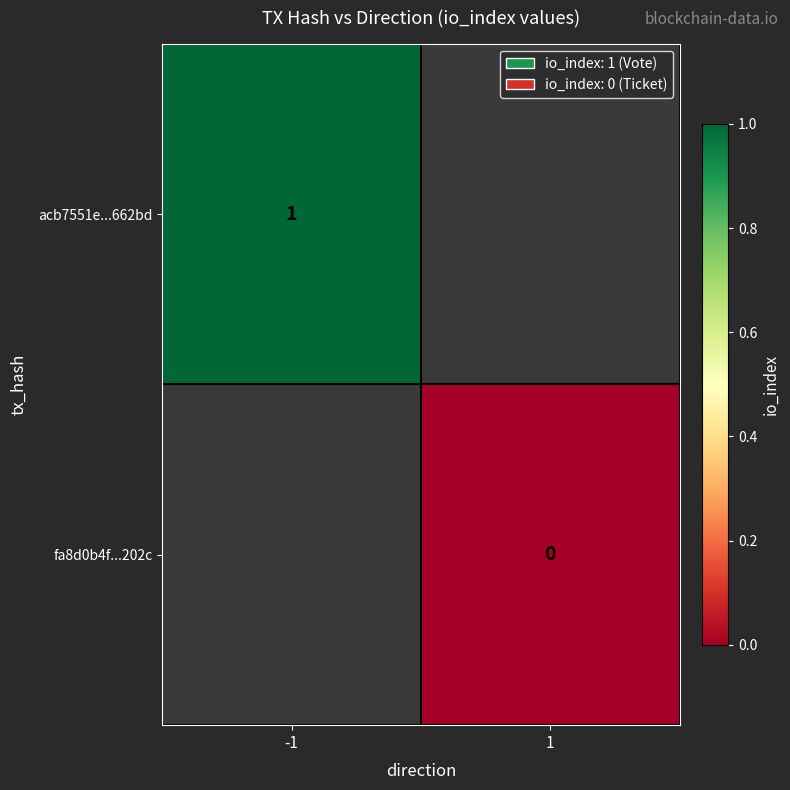

The acb7551e...662bd series shows 1 at -1. True or false?

True